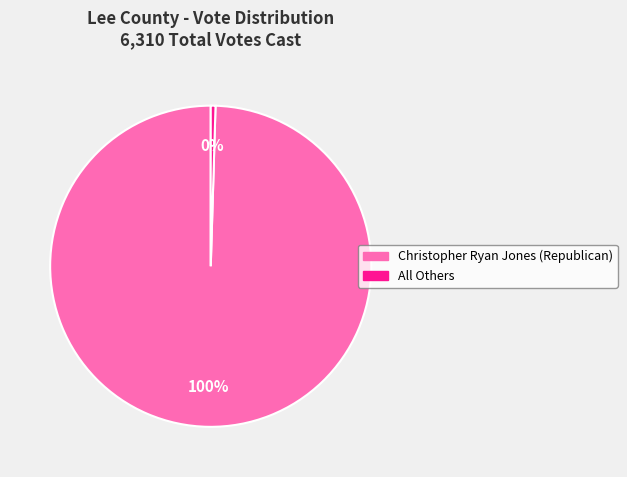

Is the sum of All Others and Christopher Ryan Jones (Republican) greater than half?

Yes